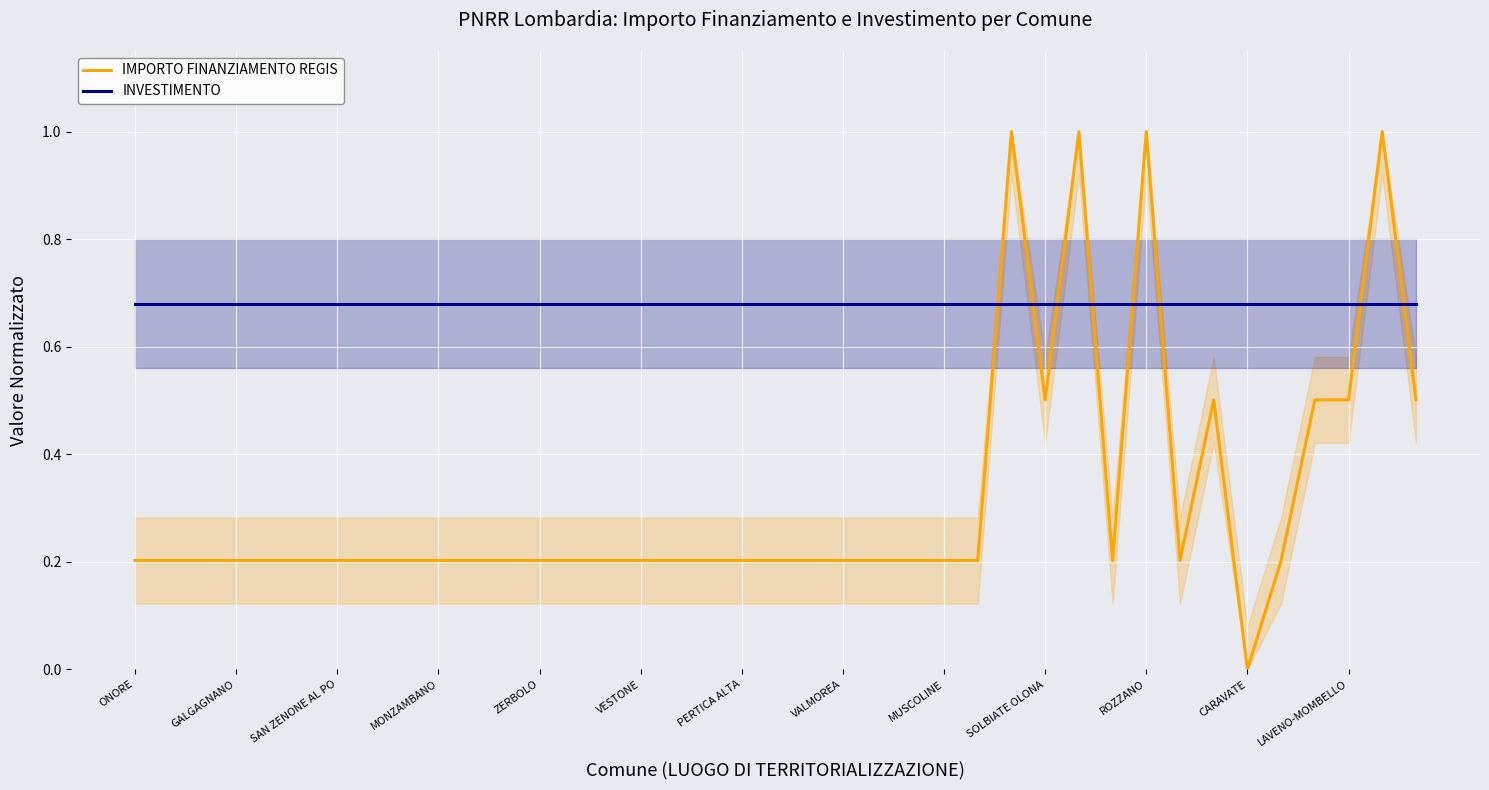

Does the chart display data point markers on the line(s)?

No